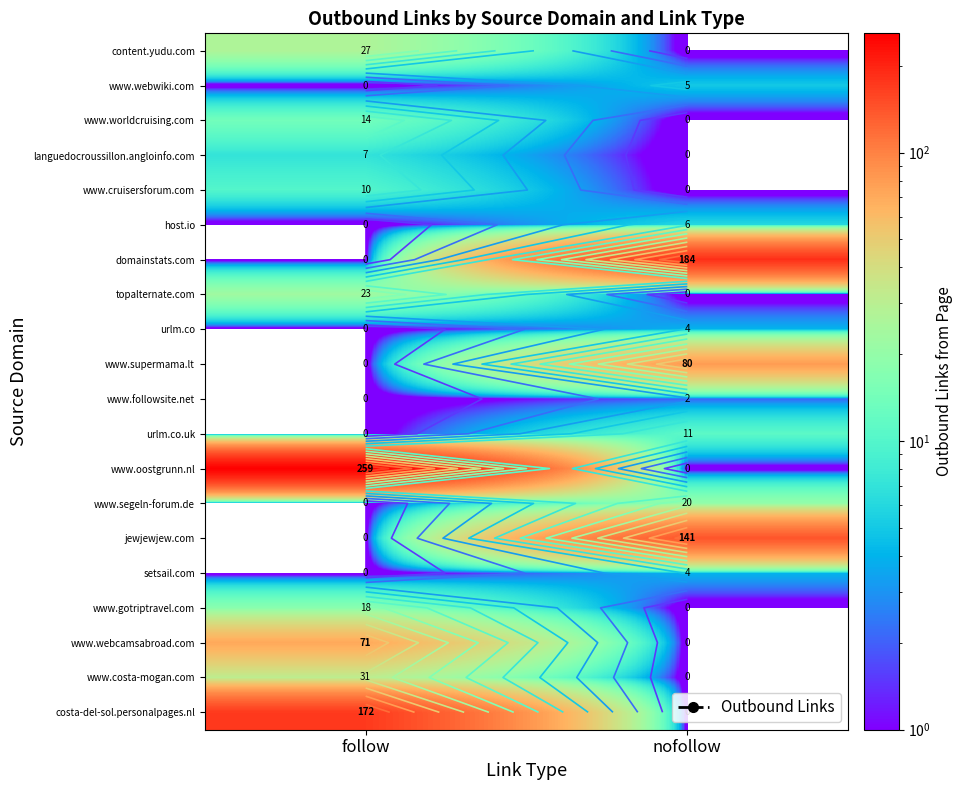

Between follow and nofollow, which series saw the biggest shift?

www.oostgrunn.nl